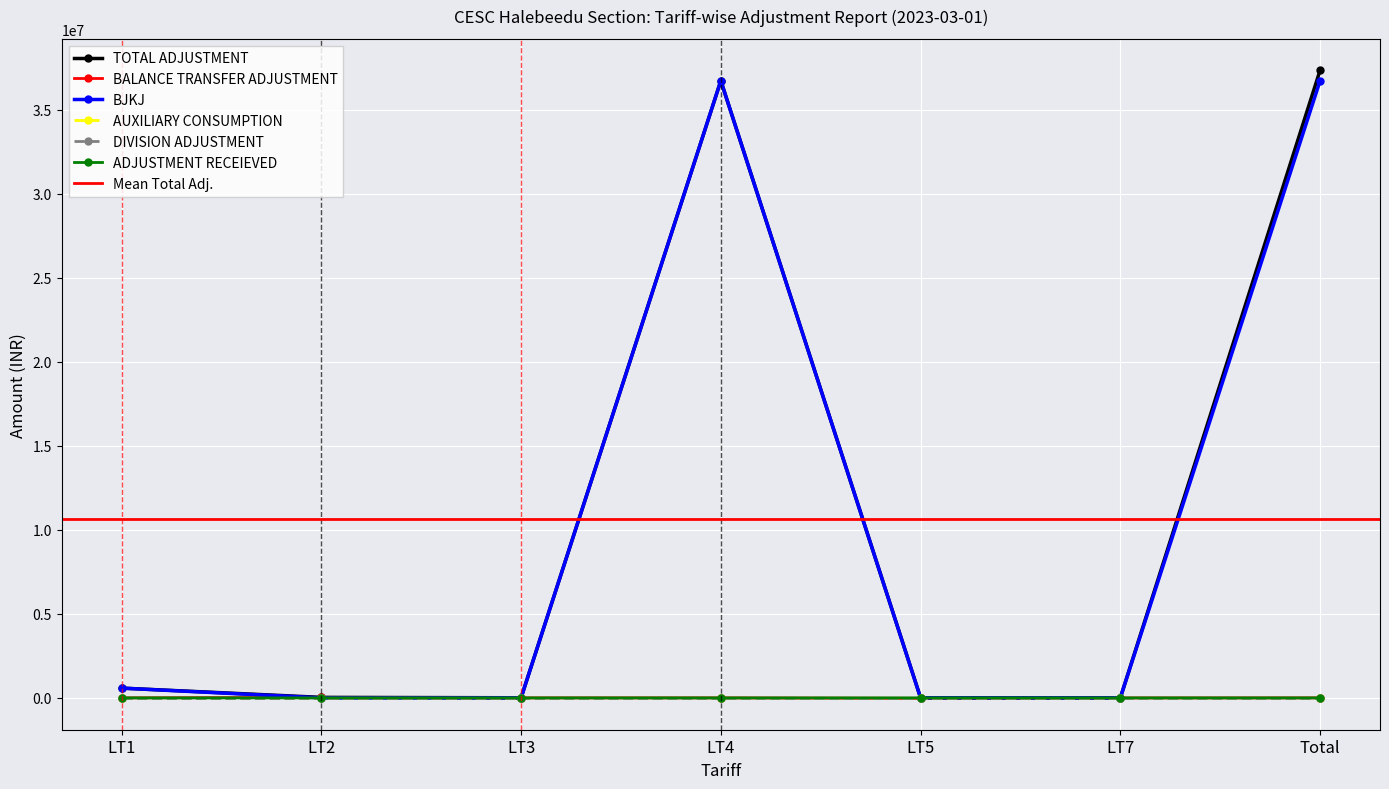

What is the difference between the maximum and minimum values in the TOTAL ADJUSTMENT series?

37351018.4